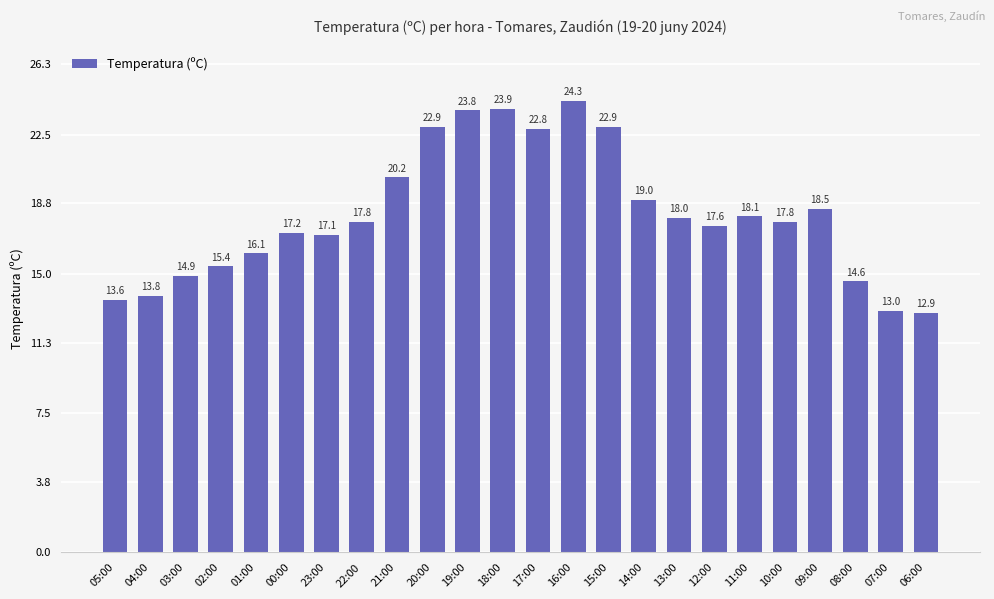

What is the label of the 23rd bar from the left?

07:00